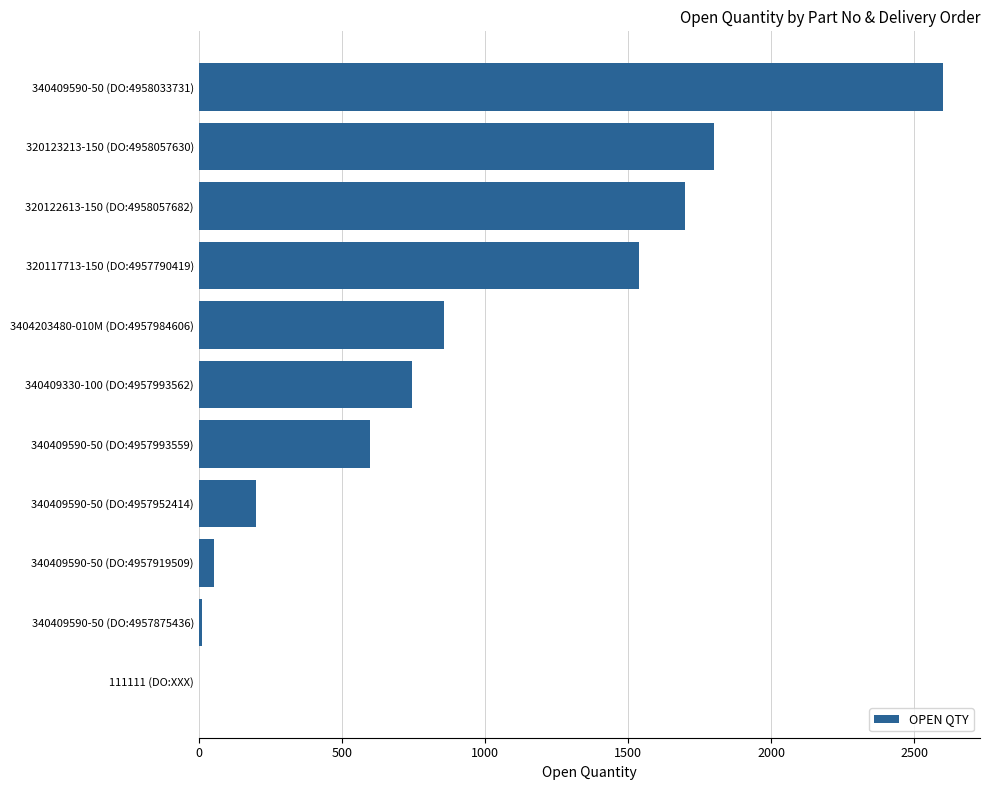

The value at 3404203480-010M (DO:4957984606) is 857. True or false?

True